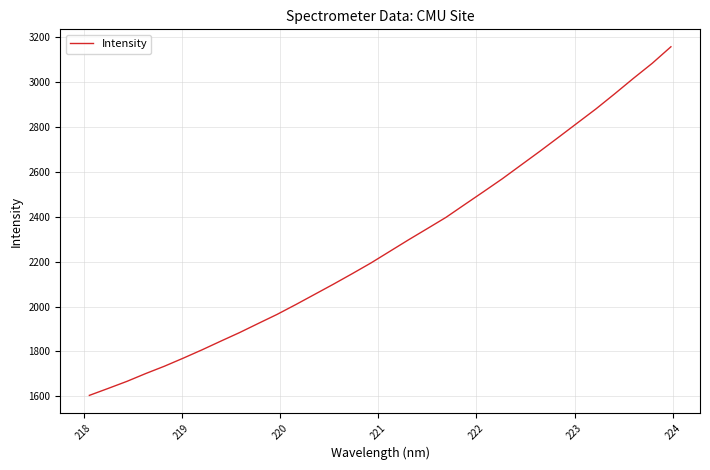

What is the maximum value shown in the chart?

3158.2